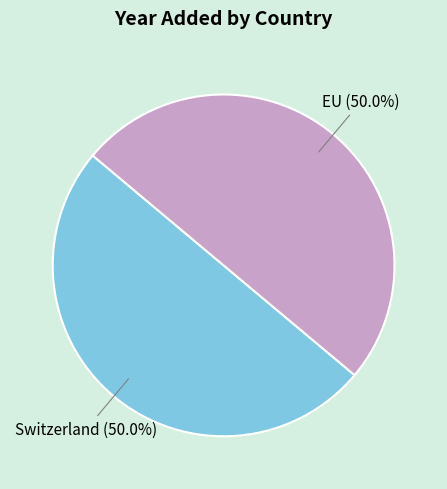

Count the number of slices in the pie.

2